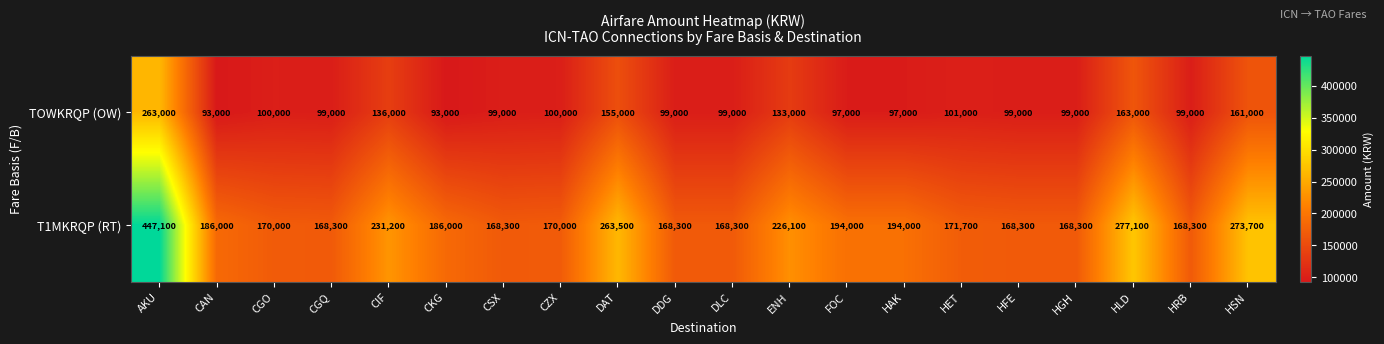

What is the maximum value shown in the chart?

447100